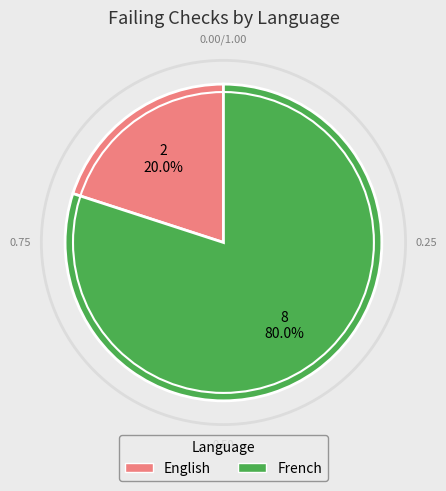

Which has a higher value, French or English?

French